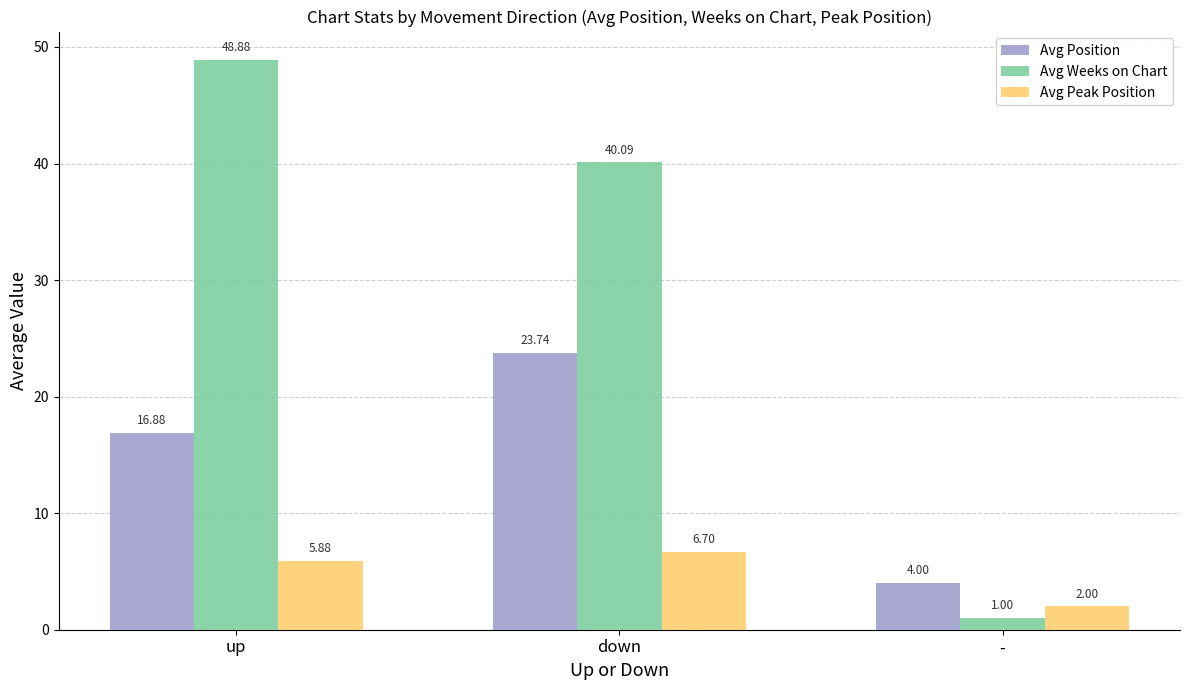

Which series has the largest total across all categories?

Avg Weeks on Chart